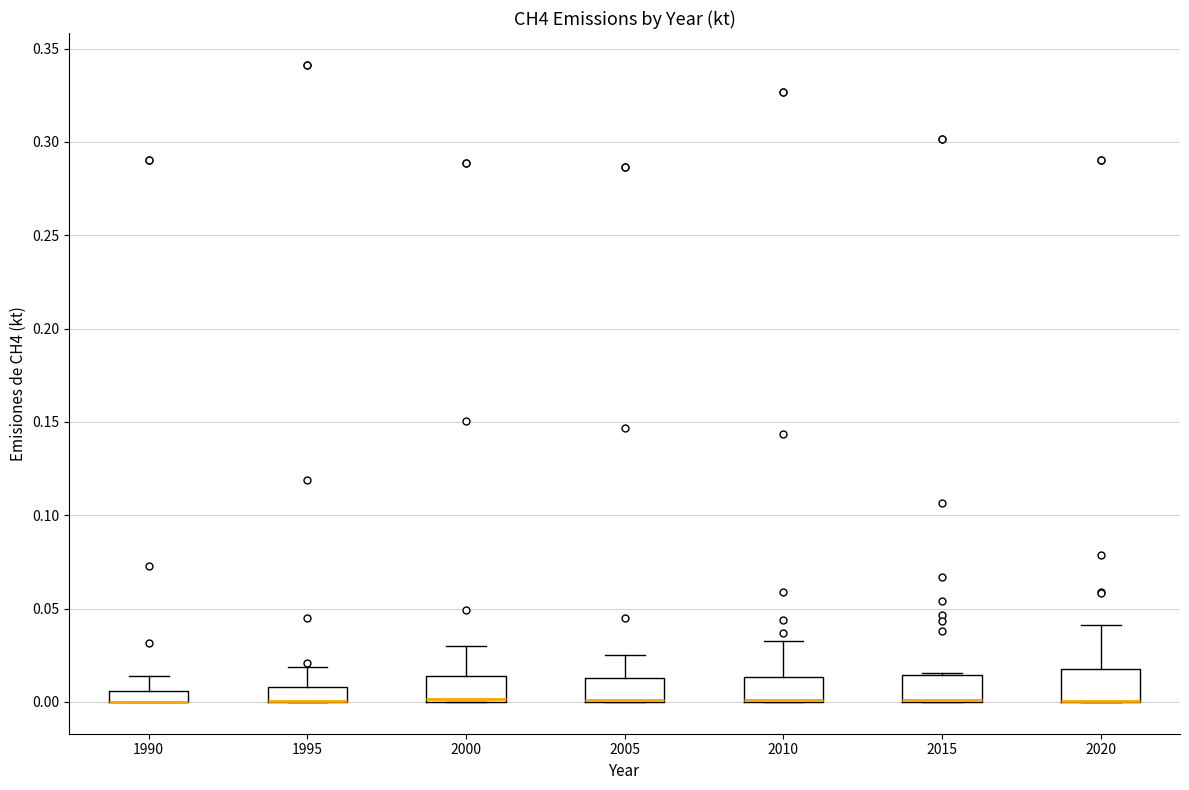

Where is the upper edge of the box at x = 2015 on the y-axis? The values are not printed on the chart, so give them approximately, as read against the axis.

0.015